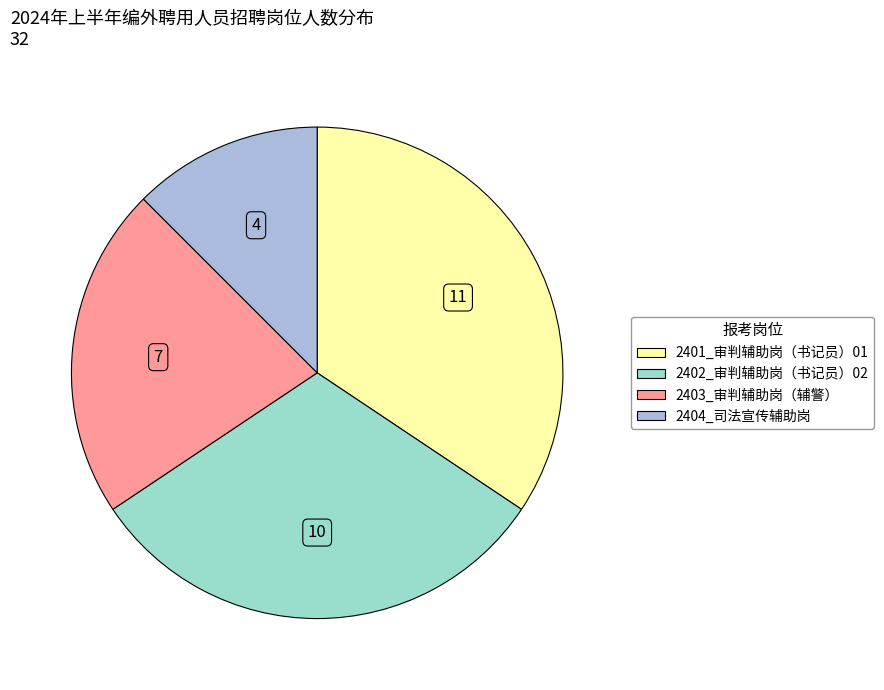

Which slice is the largest?

2401_审判辅助岗（书记员）01